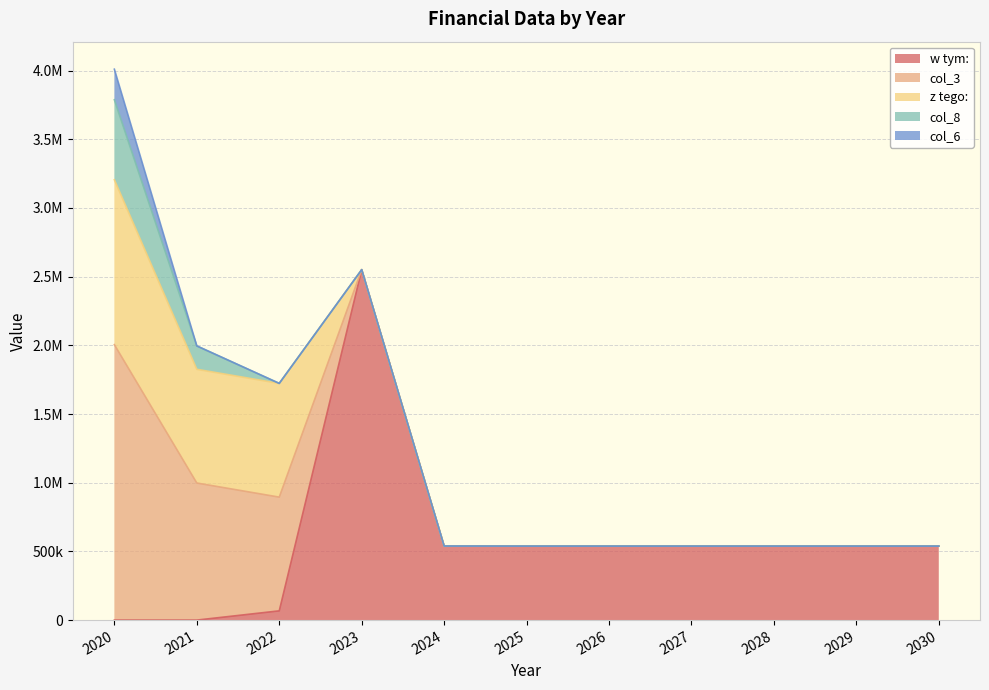

How many lines are shown in the chart?

5